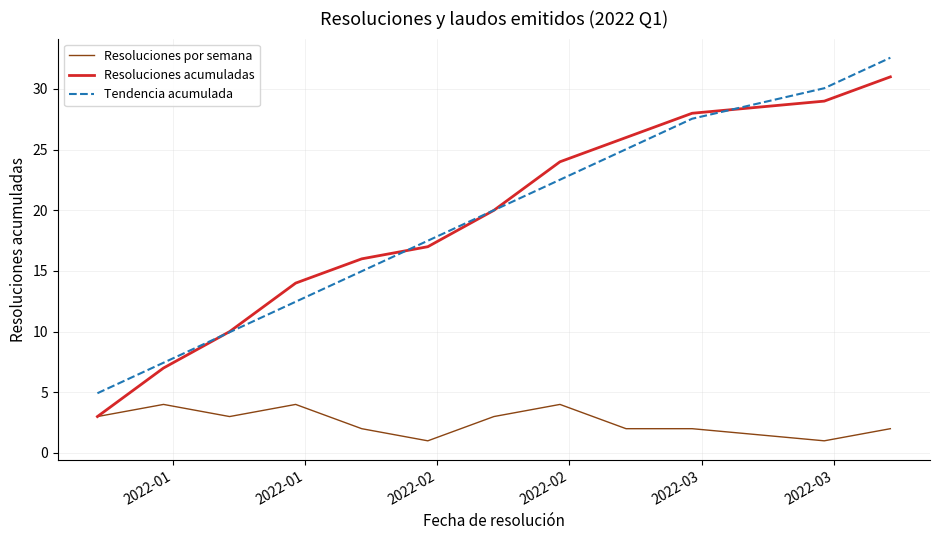

What is the highest value of the Resoluciones acumuladas series?

31.0